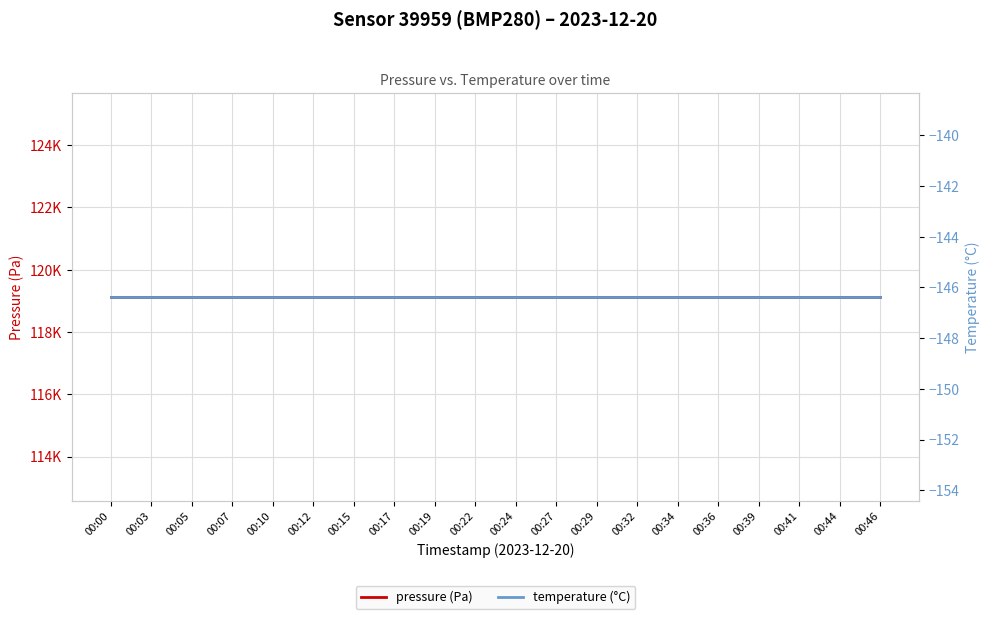

How many lines are shown in the chart?

2